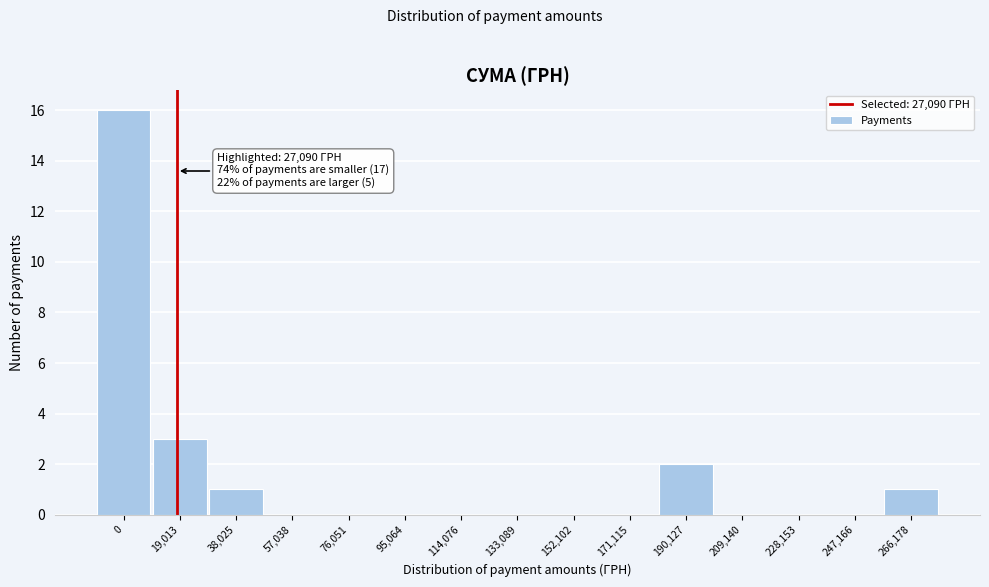

Reading left to right, extract all data points from this chart.

0=16	19,013=3	38,025=1	57,038=0	76,051=0	95,064=0	114,076=0	133,089=0	152,102=0	171,115=0	190,127=2	209,140=0	228,153=0	247,166=0	266,178=1